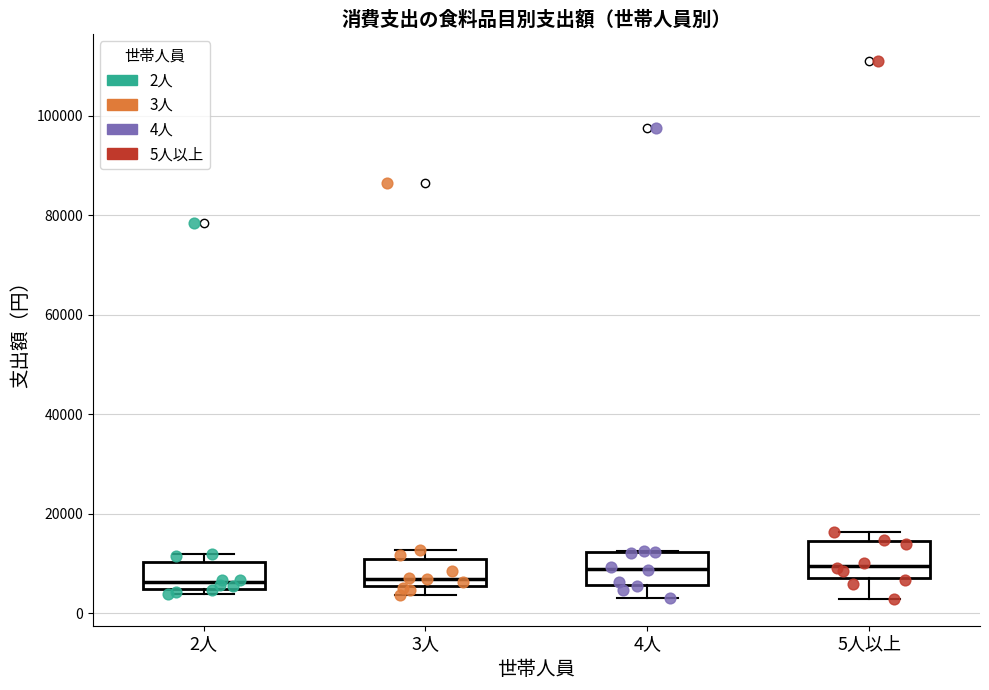

Reading left to right, transcribe this box plot: for each box, give where its median line is, the range the box spans, and where its two whiskers end, as read against the y-axis. The values are not printed on the chart, so give them approximately, as read against the axis.

2人: median 6000, box 4000 to 10000, whiskers 4000 (just below the box's lower edge) to 12000
3人: median 6000 (just above the box's lower edge), box 6000 to 10000, whiskers 4000 to 12000
4人: median 8000, box 6000 to 12000, whiskers 4000 to 12000
5人以上: median 10000, box 8000 to 14000, whiskers 2000 to 16000